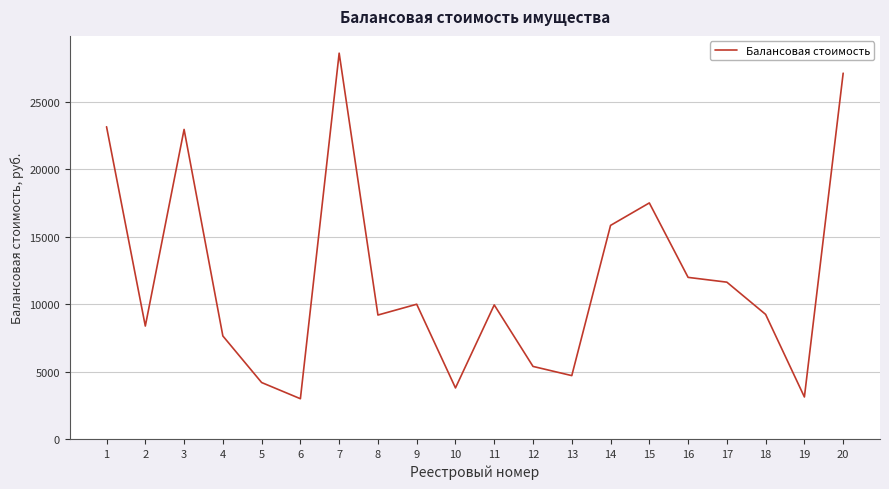

What is the maximum value shown in the chart?

28600.0